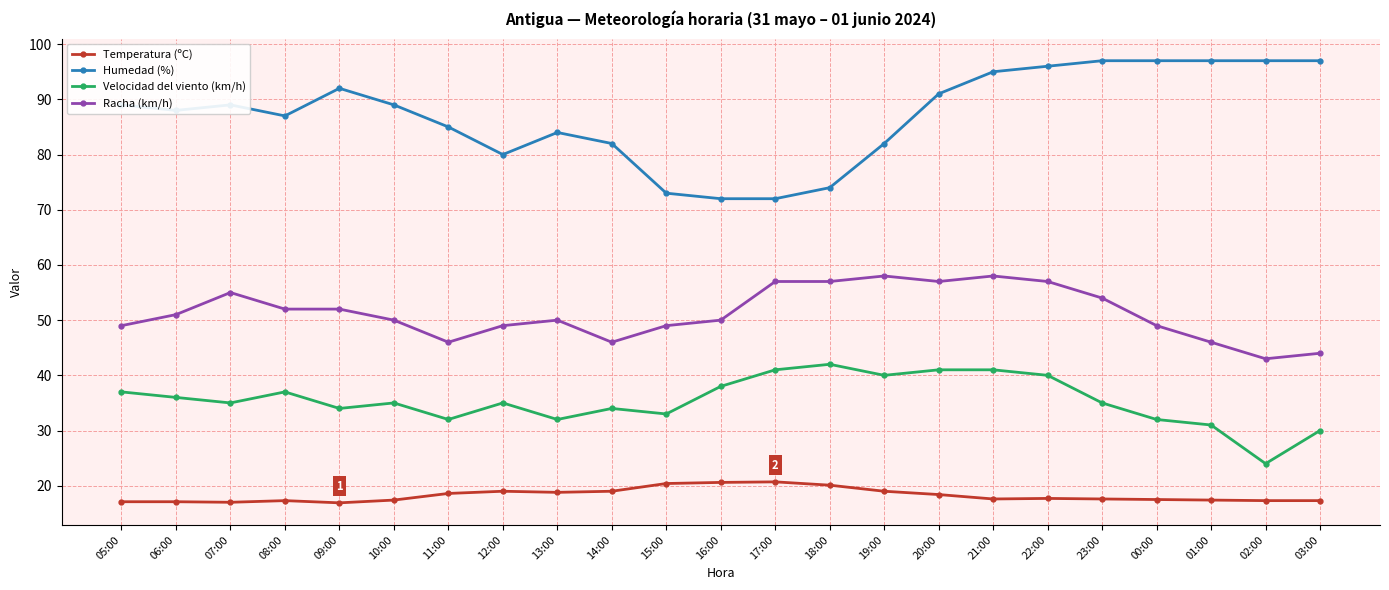

What is the value of the Racha (km/h) point at the 11th from the left?

49.0